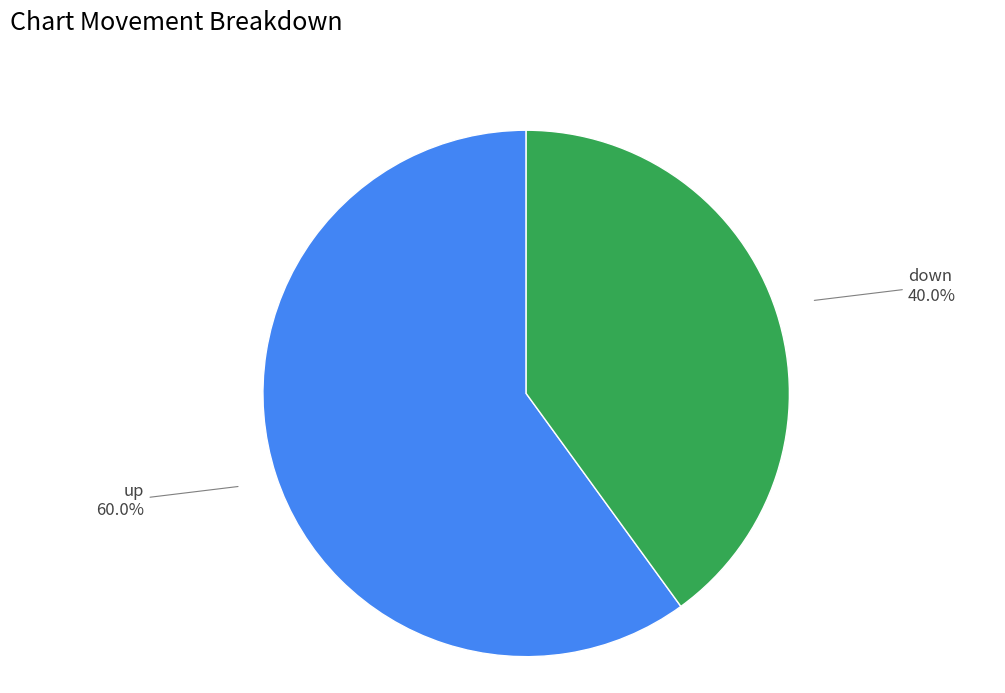

Count the number of slices in the pie.

2